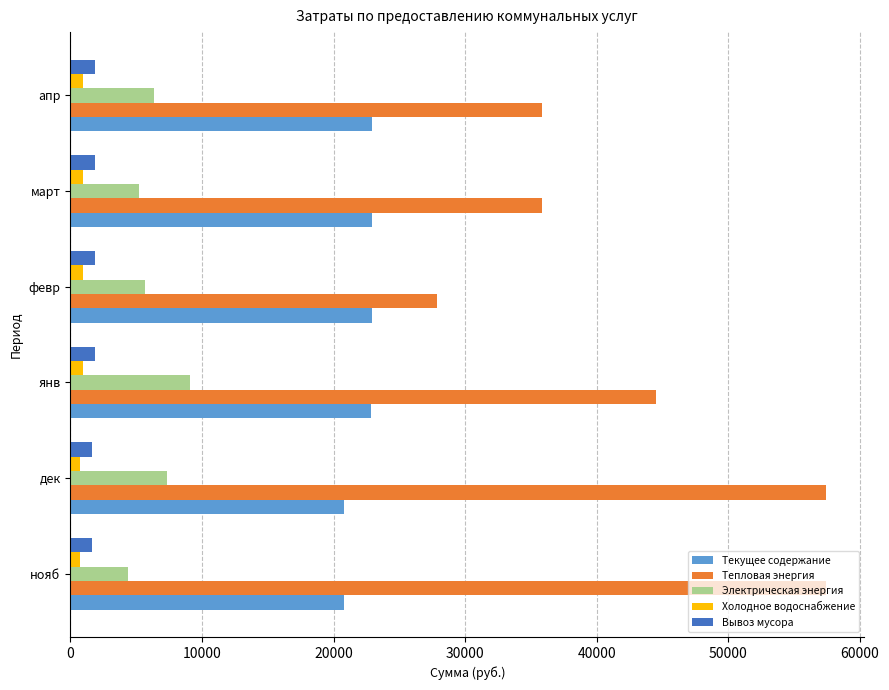

What is the greatest value displayed?

57444.3